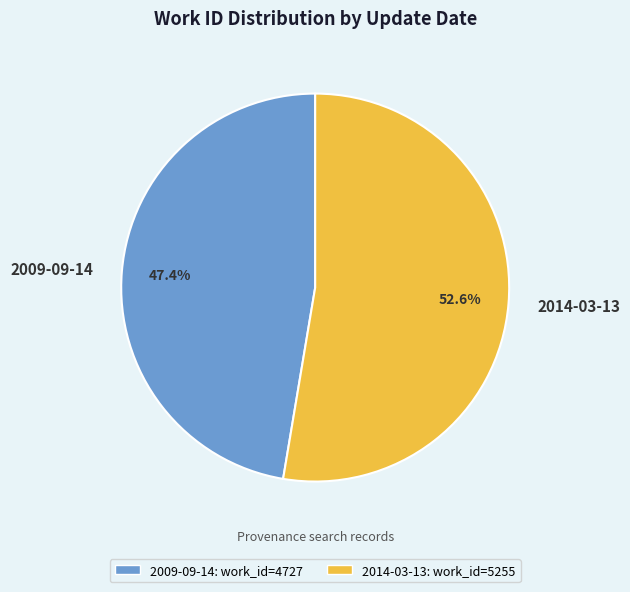

Rank the categories by value from lowest to highest.

2009-09-14, 2014-03-13